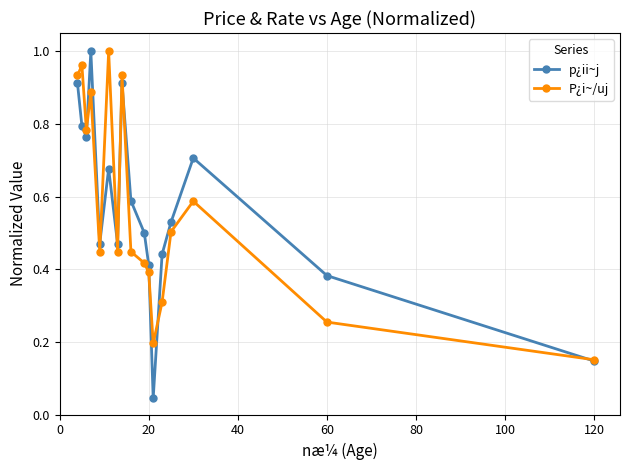

Which series has the widest spread of values?

p¿ii~j